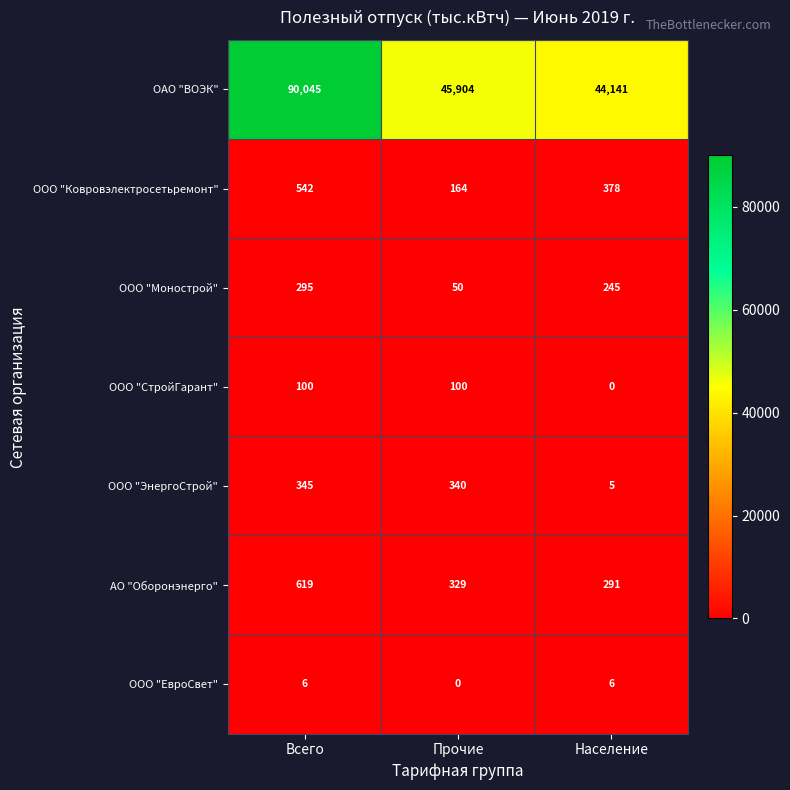

What is the difference between the maximum and minimum values in the ООО "Монострой" series?

245